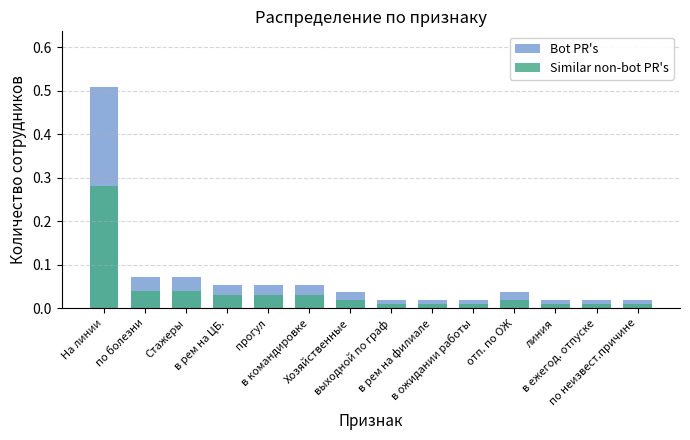

How many groups of bars are there?

14